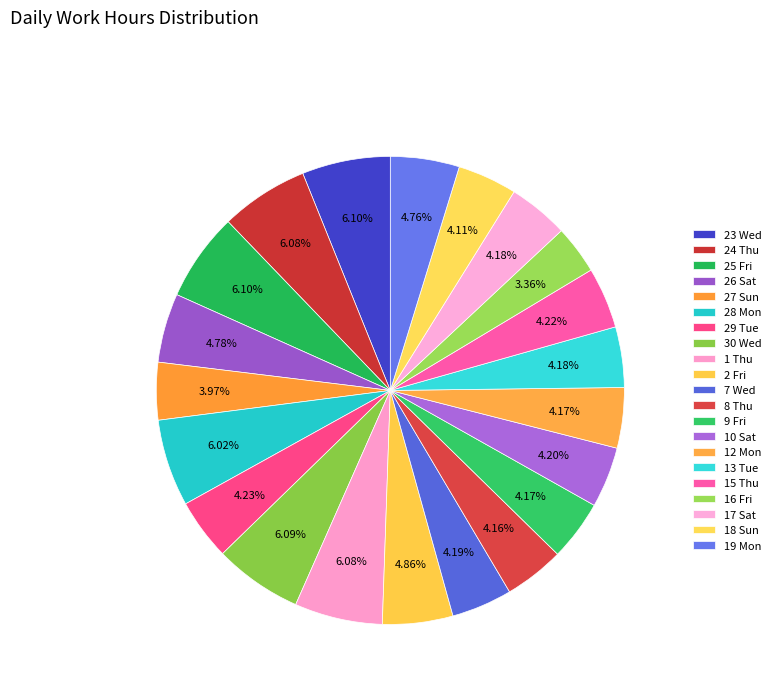

To the nearest percent, what is the average slice percentage?

5%